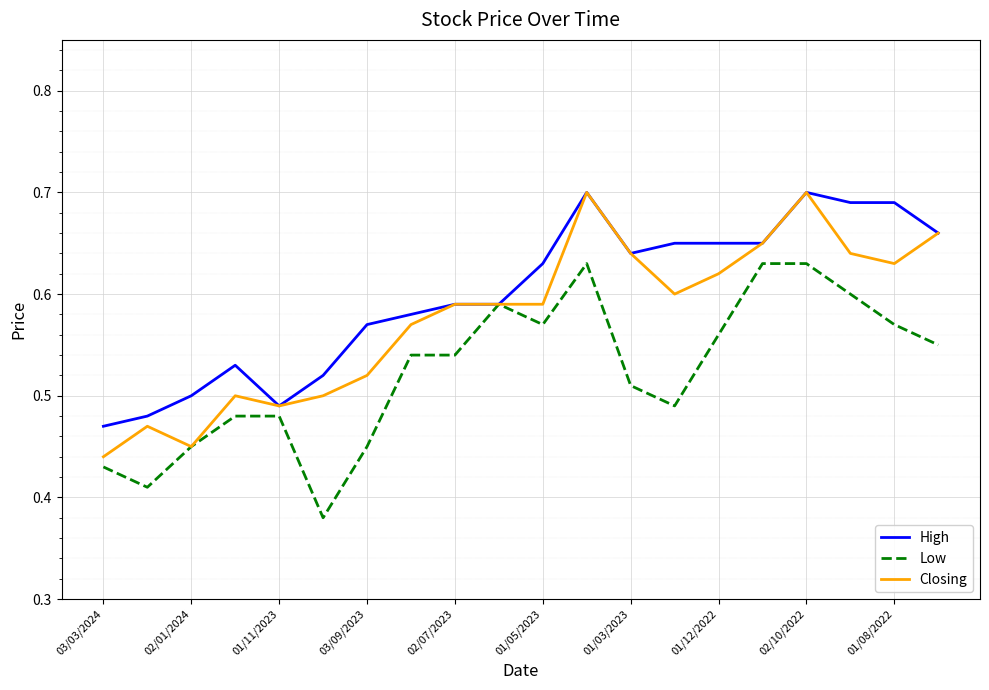

List the series in order of their overall mean, lowest first.

Low, Closing, High